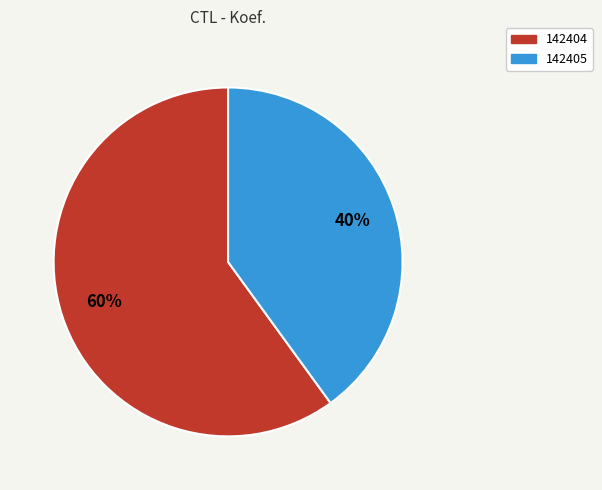

Between 142405 and 142404, which is larger?

142404